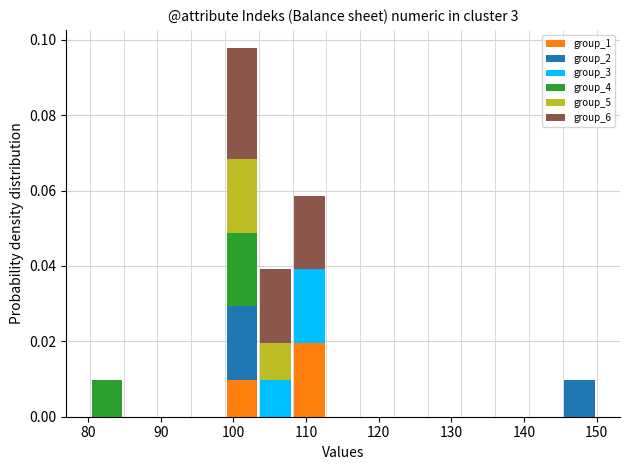

Reading left to right, list every stacked bar in this chart as the range it spans on the x-axis followed by its total height. Neither the bar edges nor the heights are printed on the chart, so give them approximately, as read against the axes.

80 to 85: 0.010
85 to 90: 0
90 to 94: 0
94 to 99: 0
99 to 104: 0.098
104 to 108: 0.040
108 to 113: 0.058
113 to 117: 0
117 to 122: 0
122 to 127: 0
127 to 131: 0
131 to 136: 0
136 to 141: 0
141 to 145: 0
145 to 150: 0.010